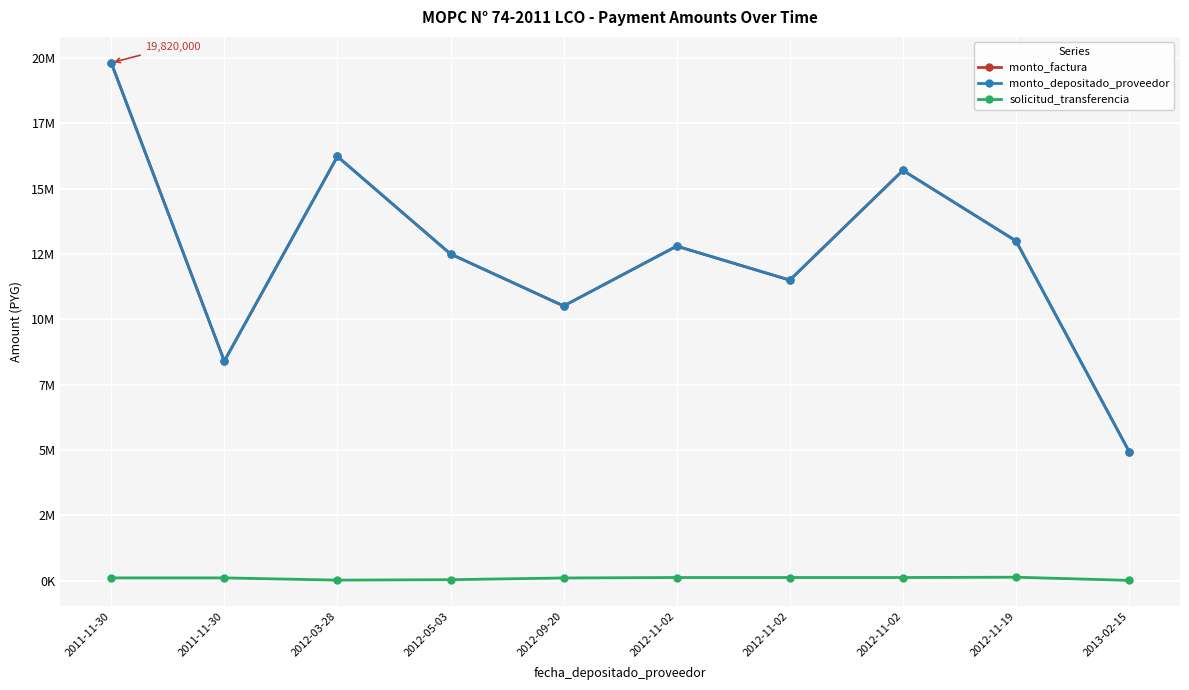

Is this an area chart (filled region under the line)?

No